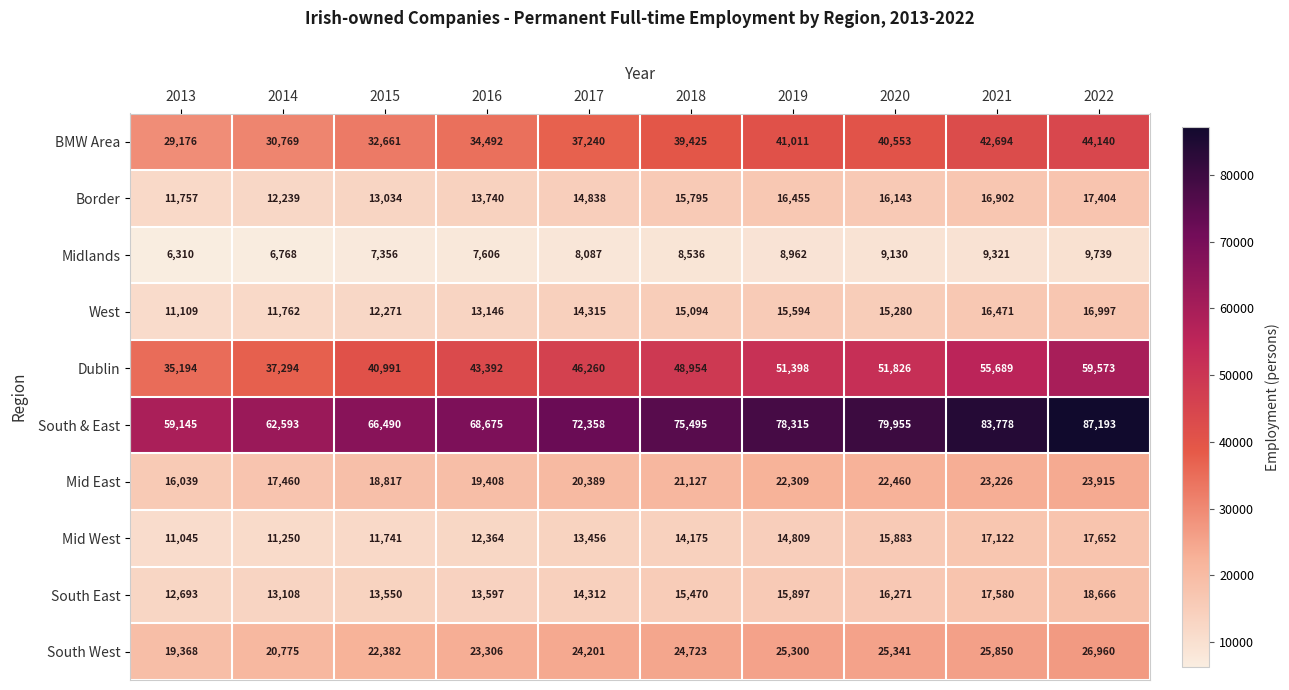

What is the minimum value shown in the chart?

6310